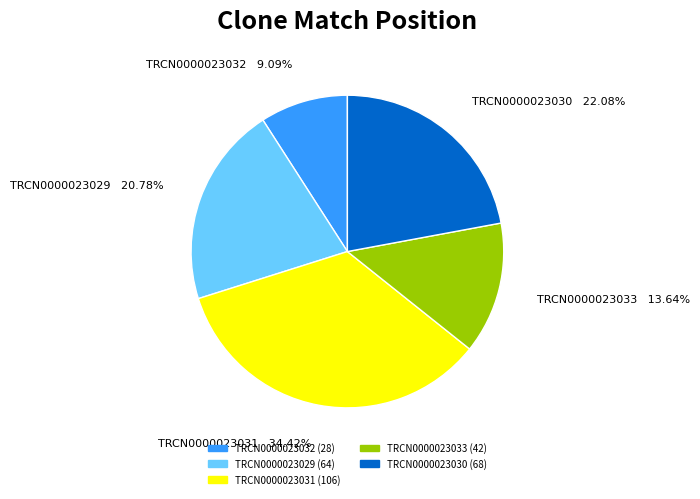

Which category has the biggest portion of the pie?

TRCN0000023031